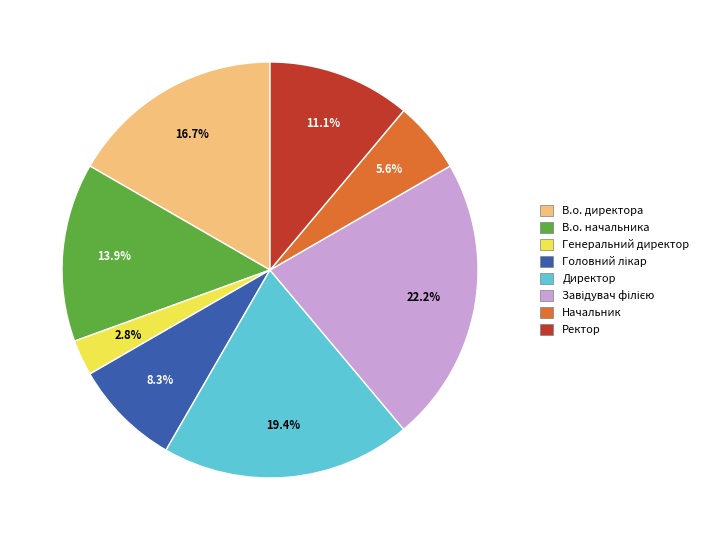

Which category has the smallest portion of the pie?

Генеральний директор